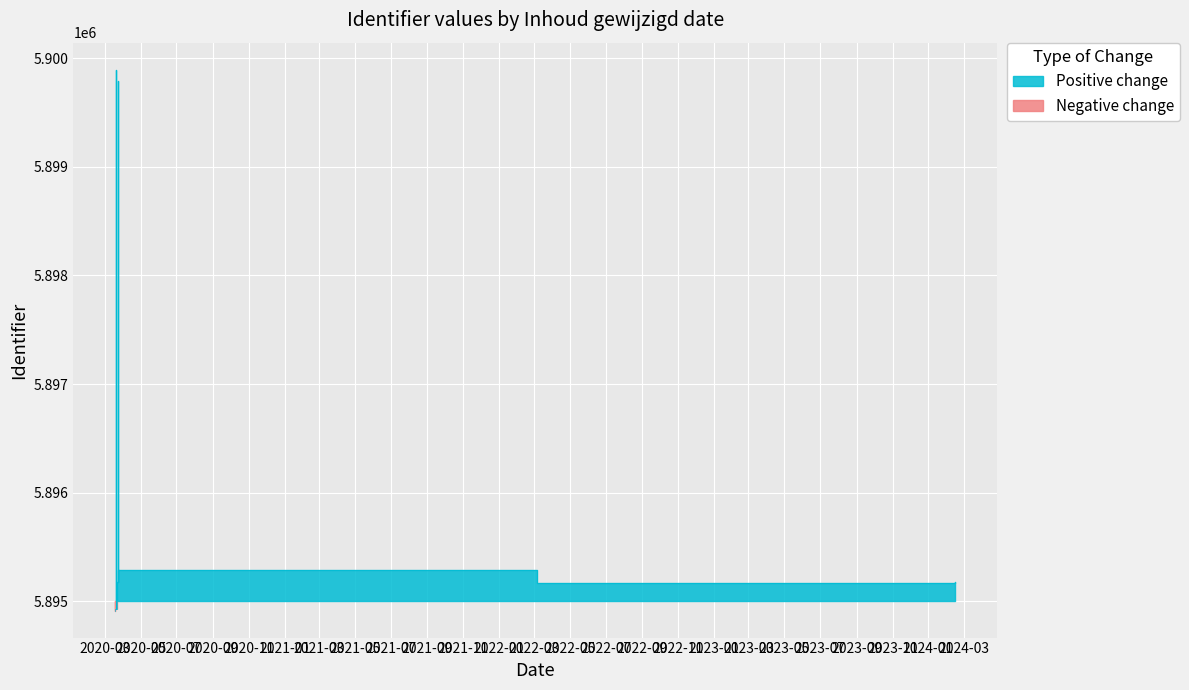

Which category has the highest value across all series?

2020-03-20